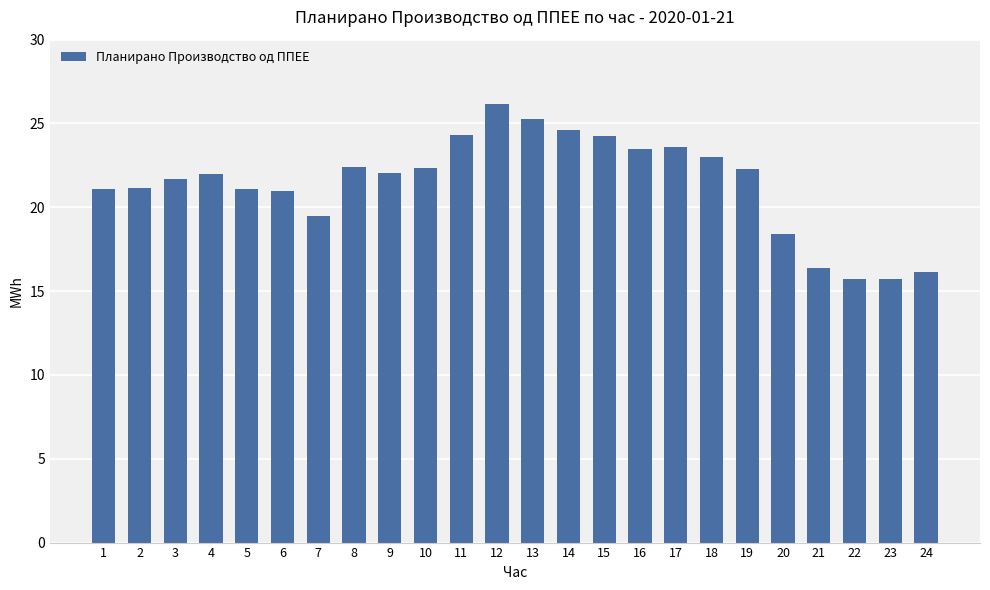

The chart shows a value of 6.0 at 8. True or false?

False